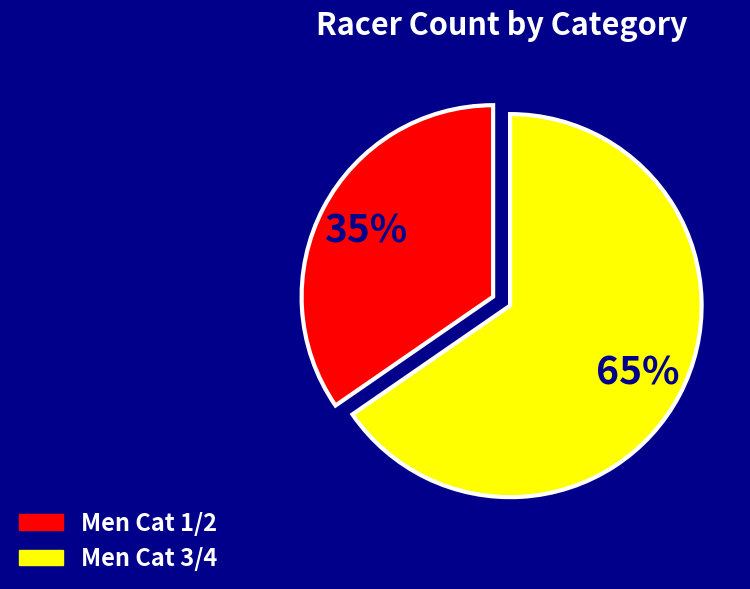

Is the sum of Men Cat 1/2 and Men Cat 3/4 greater than half?

Yes